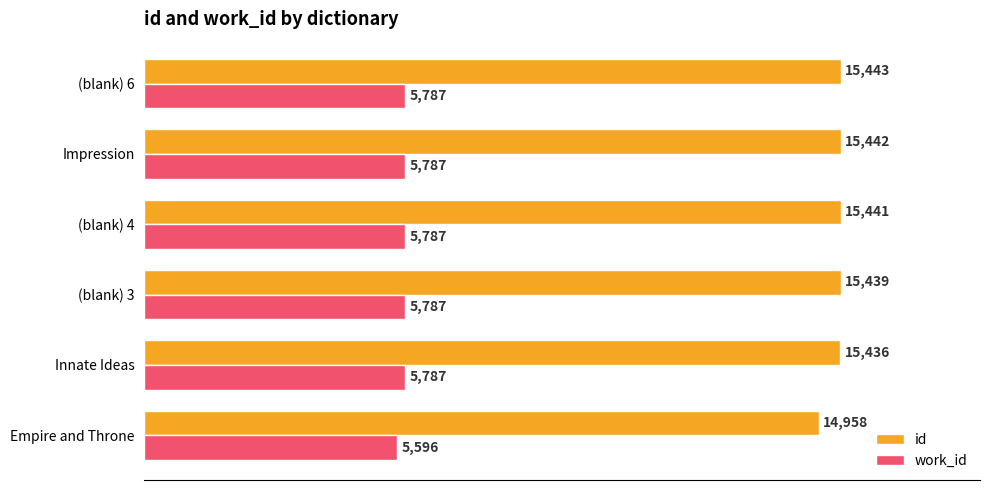

Is it true that id equals 15436 at Innate Ideas?

True